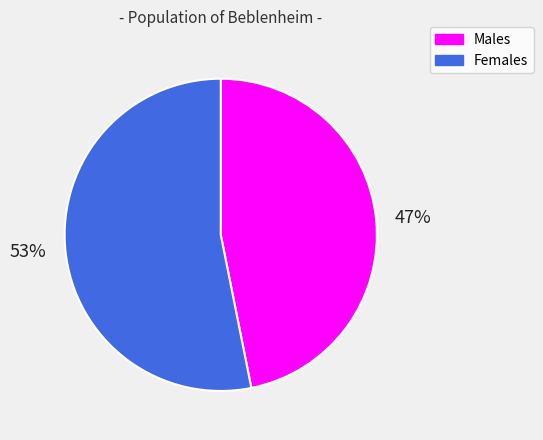

Which slice is the largest?

53%